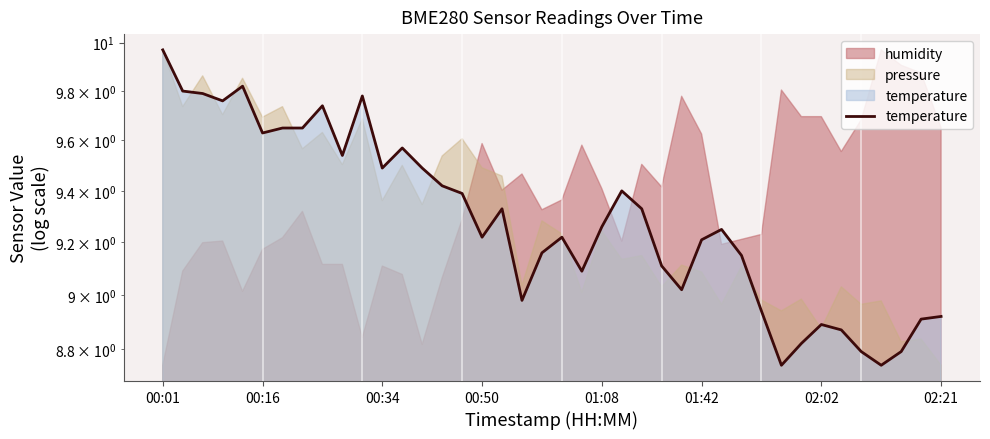

Is it true that the value at 28 is 9.2?

True